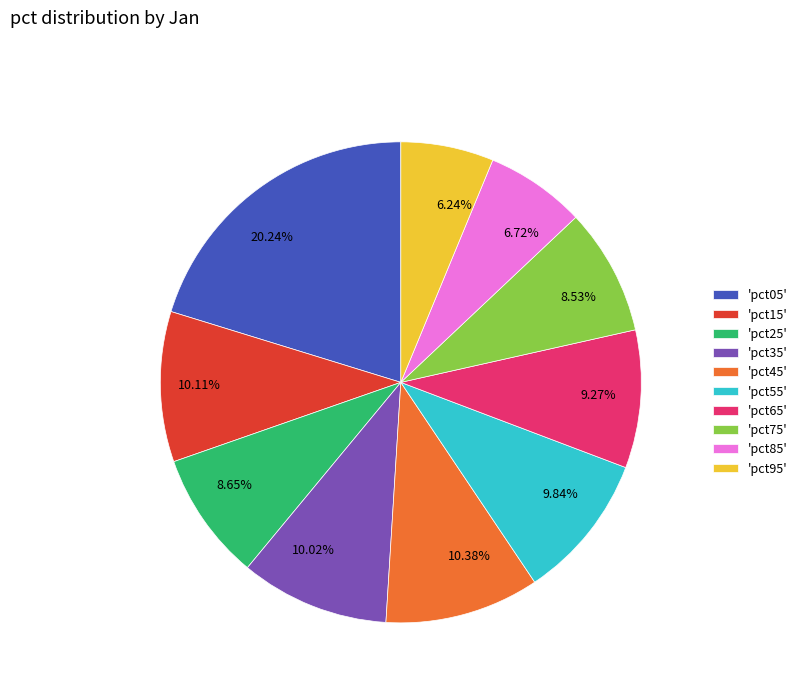

Which has a higher value, 10.11% or 8.65%?

10.11%